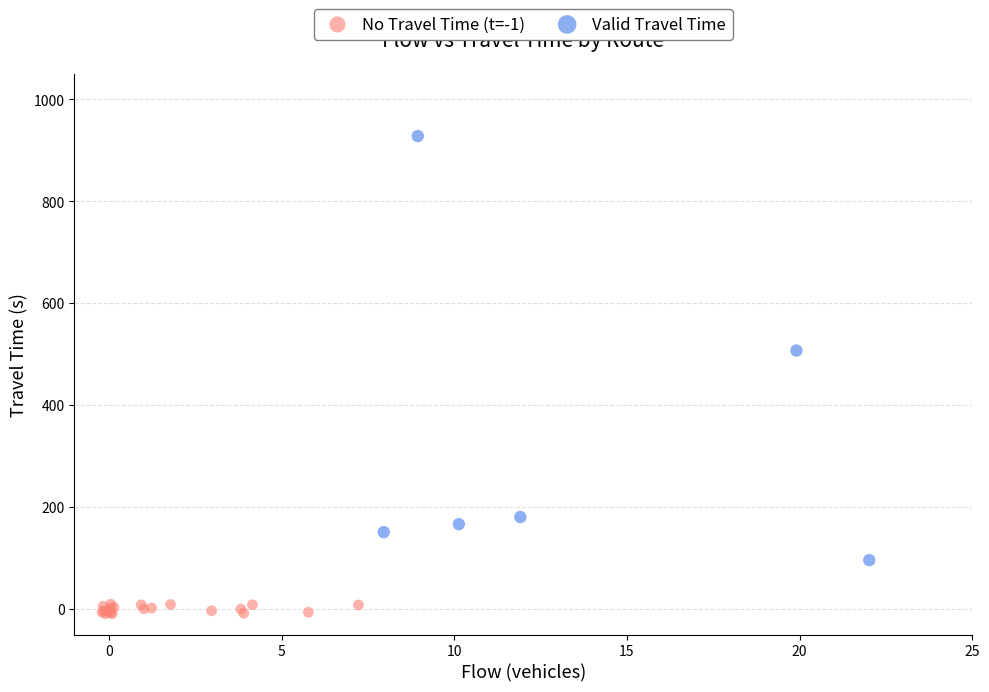

What are all the series names shown in the legend?

No Travel Time (t=-1), Valid Travel Time